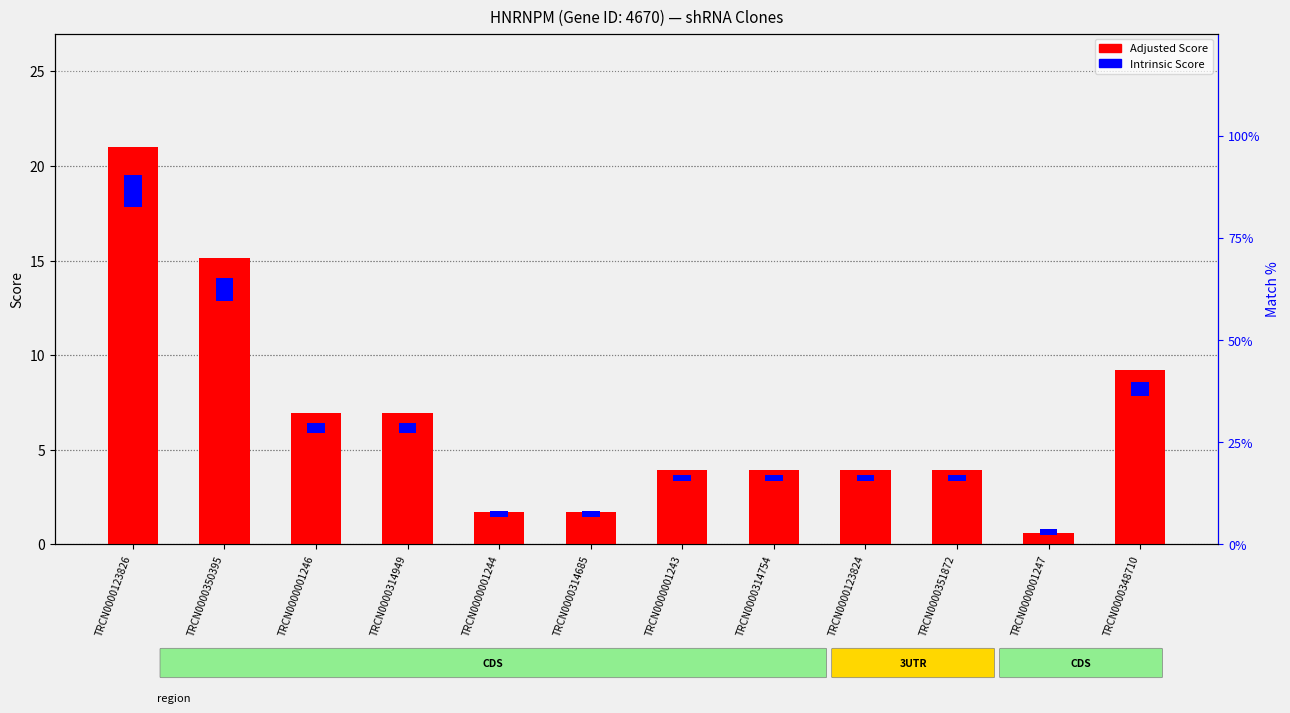

What is the label of the 12th bar from the left?

TRCN0000348710